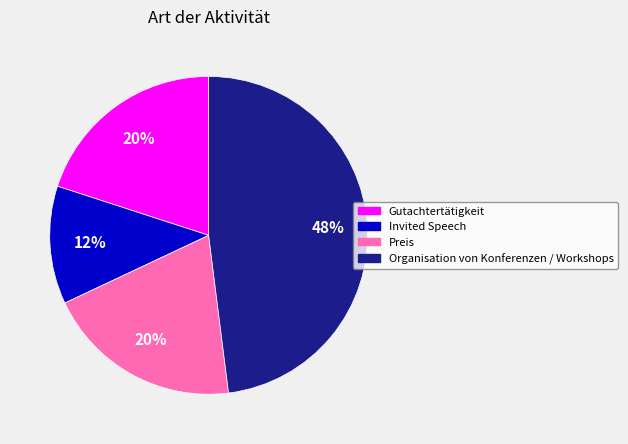

What percentage is the Invited Speech slice, to the nearest percent?

12%